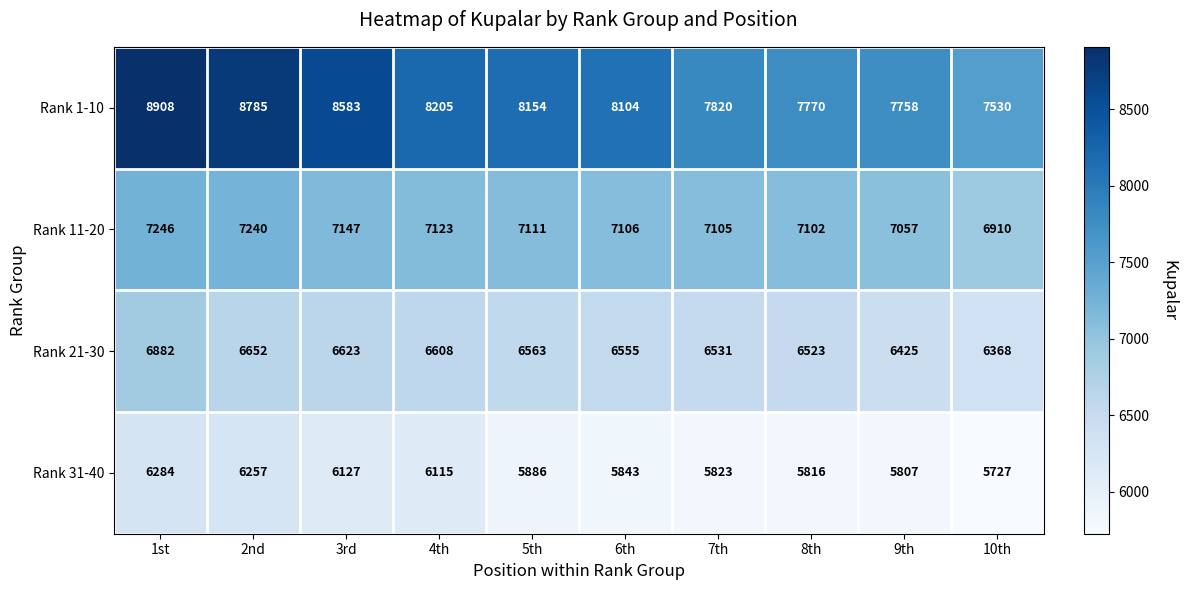

What is the spread (max minus min) of values at 2nd?

2528